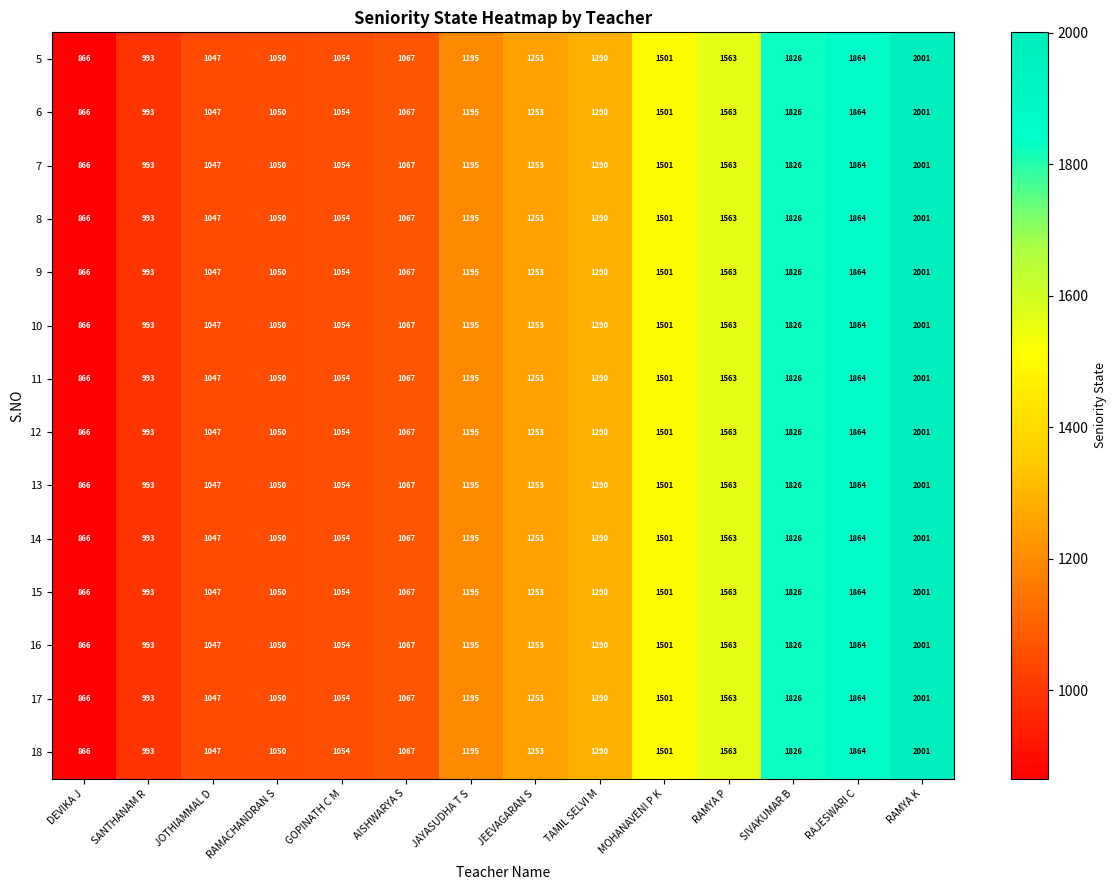

What is the difference between the 9 values at JAYASUDHA T S and SANTHANAM R?

202